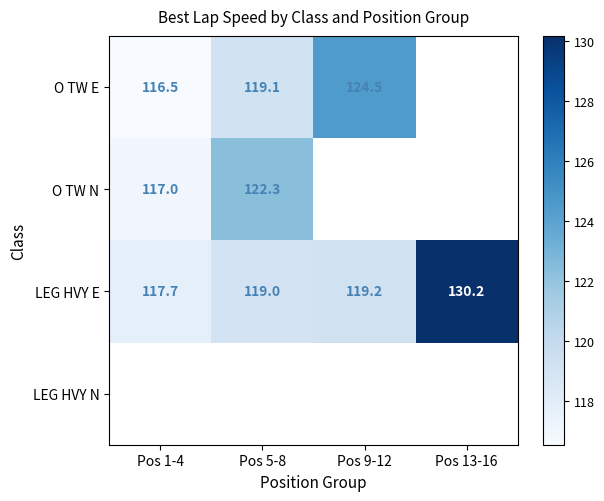

How many data points does each series have?

4